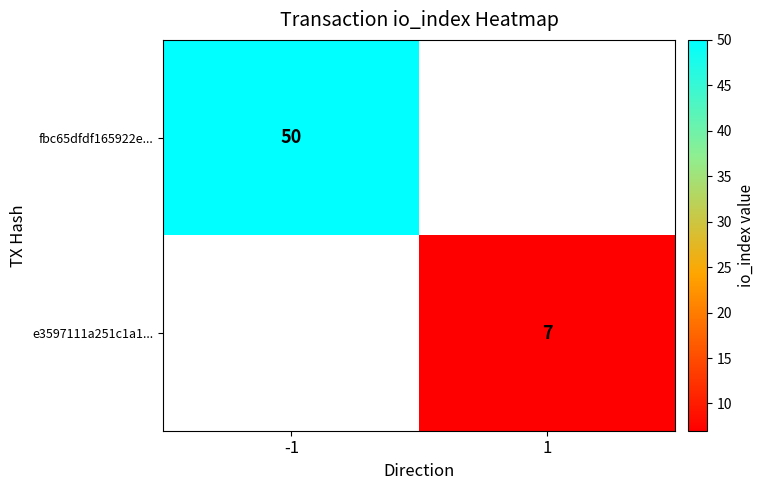

The value of fbc65dfdf165922e... at -1 is 83. True or false?

False